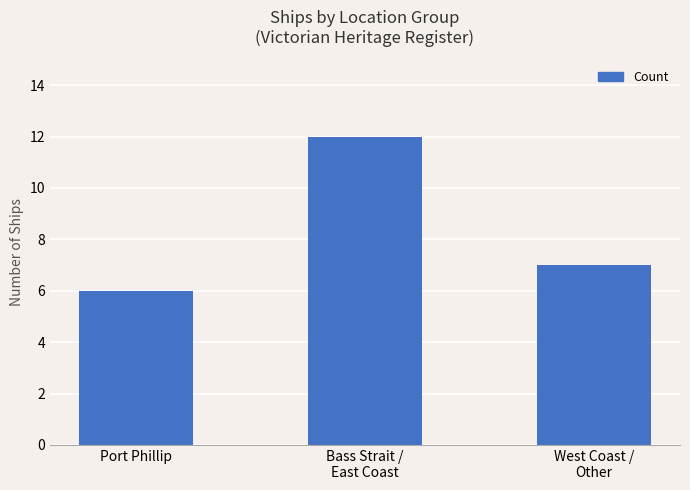

Is it true that the value at Port Phillip is 6?

True